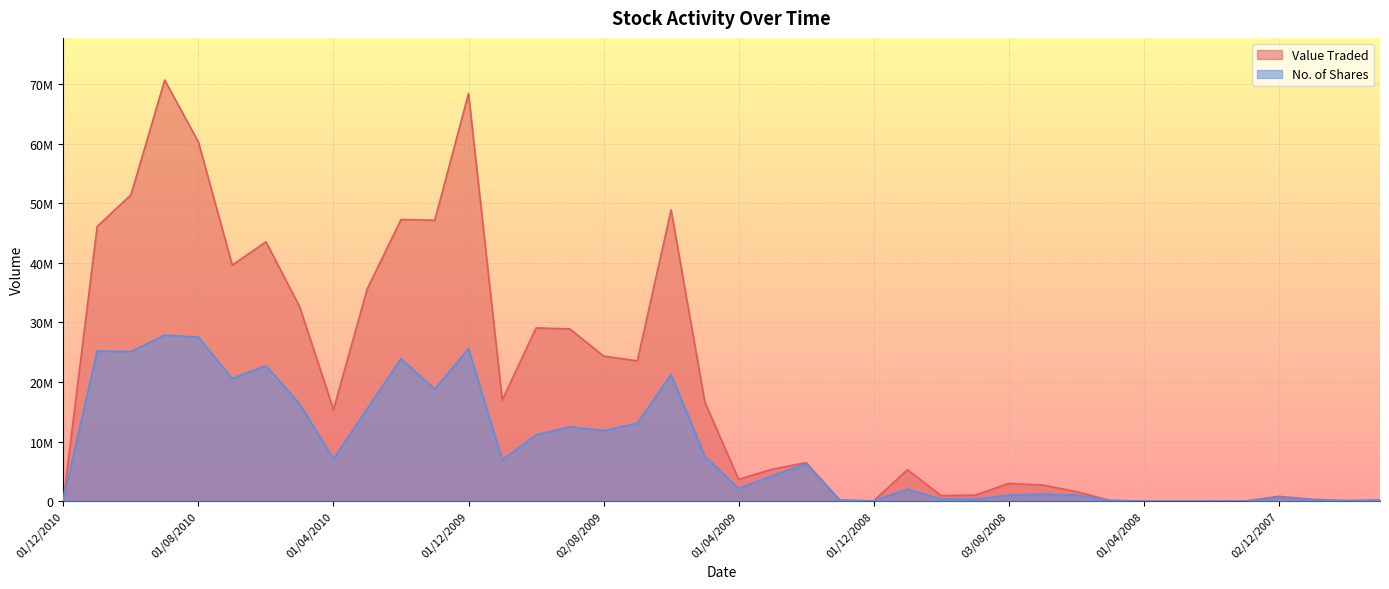

How many data points in No. of Shares are less than 6276022?

20